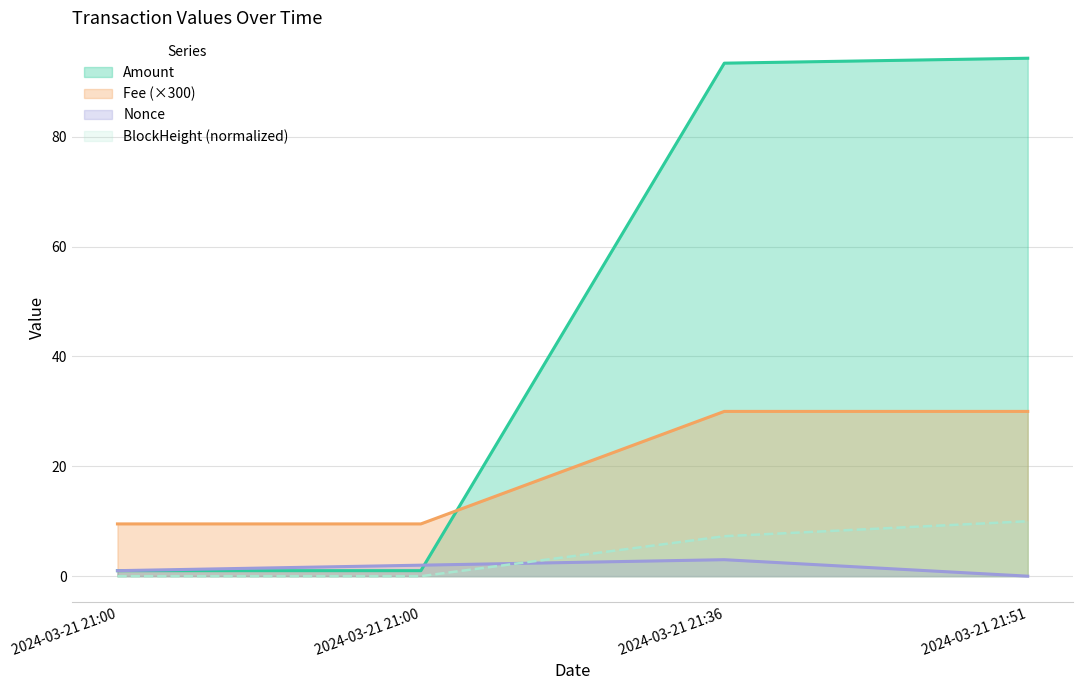

Where is BlockHeight nearest to the value 5?

2024-03-21 21:36